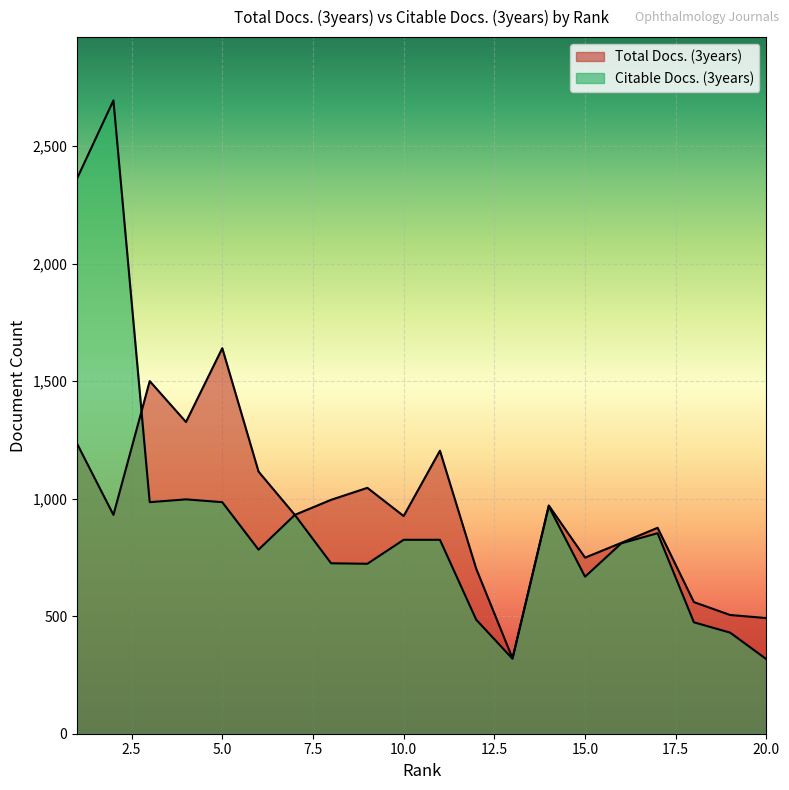

The value of Citable Docs. (3years) at 7 is 931. True or false?

True